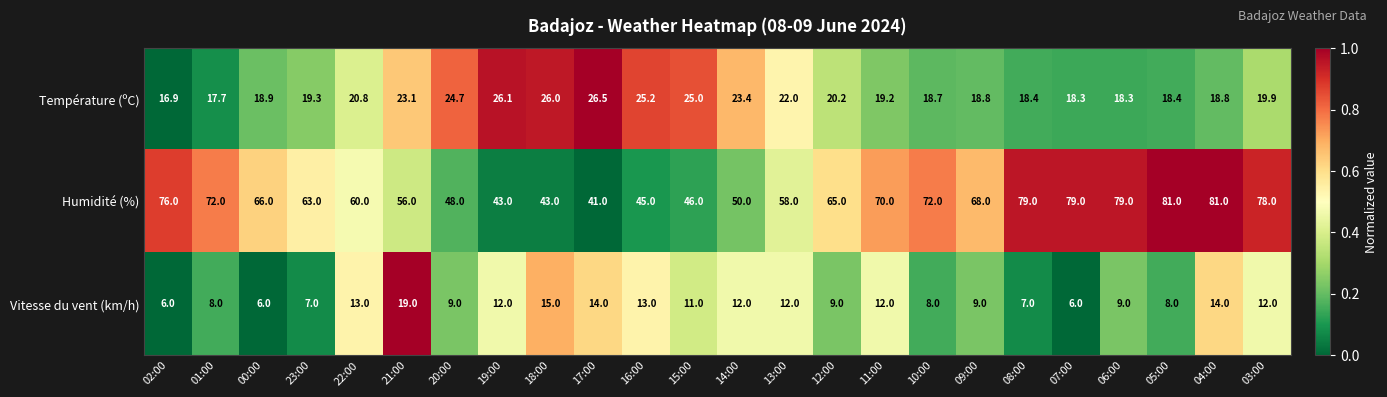

At 22:00, list the series in order from smallest to largest.

Vitesse du vent (km/h), Température (ºC), Humidité (%)